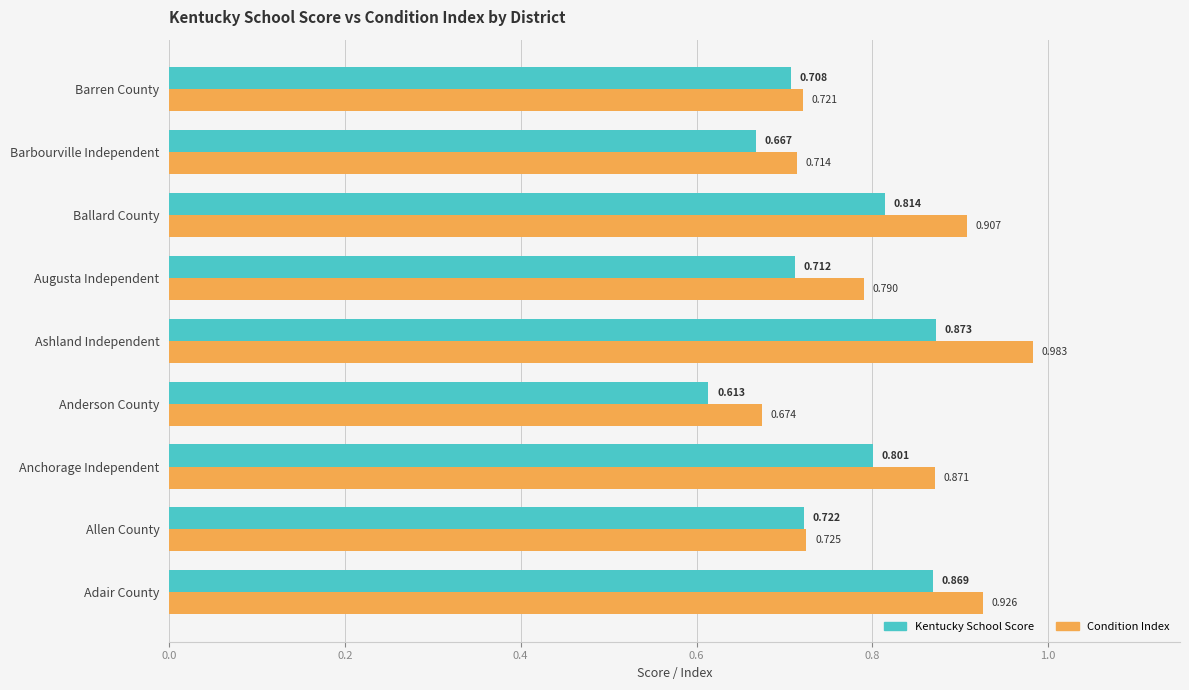

What is the difference between the maximum and second lowest values in the Kentucky School Score series?

0.2